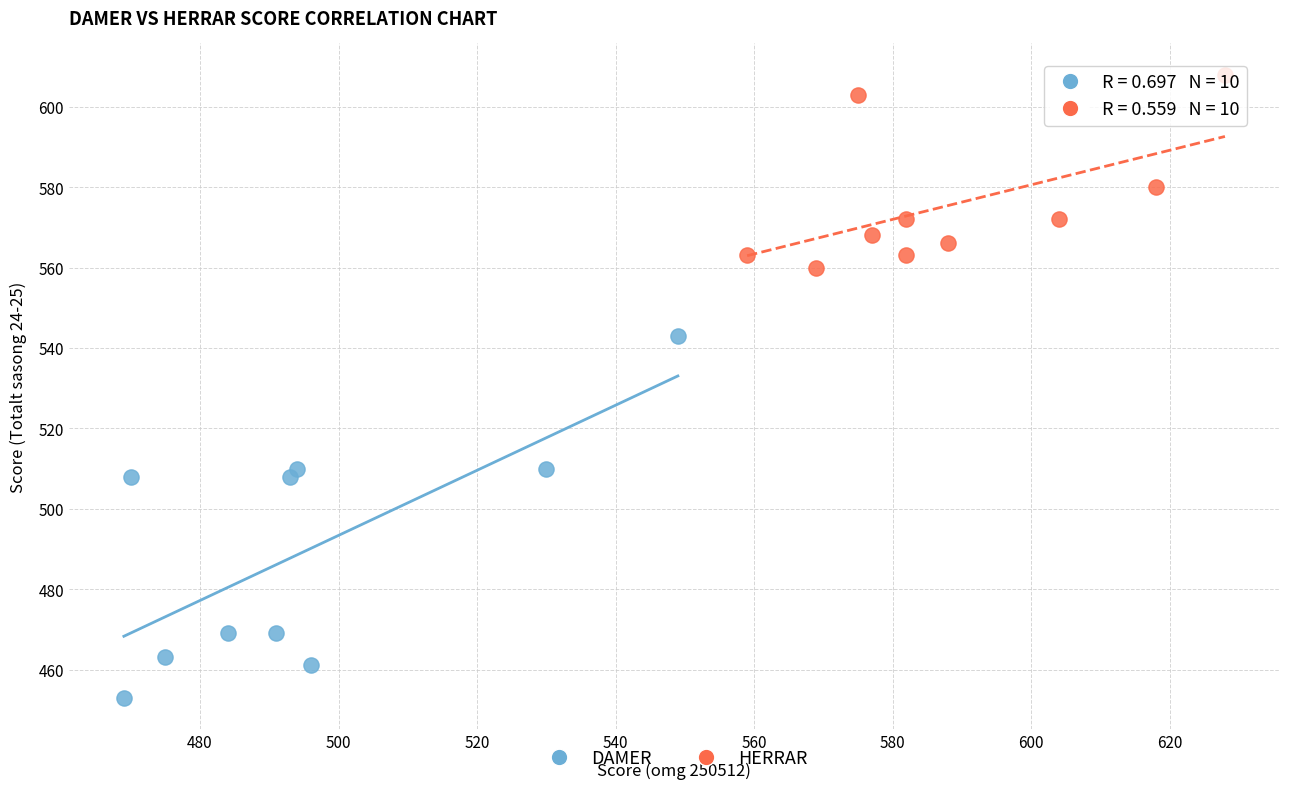

Which series contains the lowest Y value?

DAMER